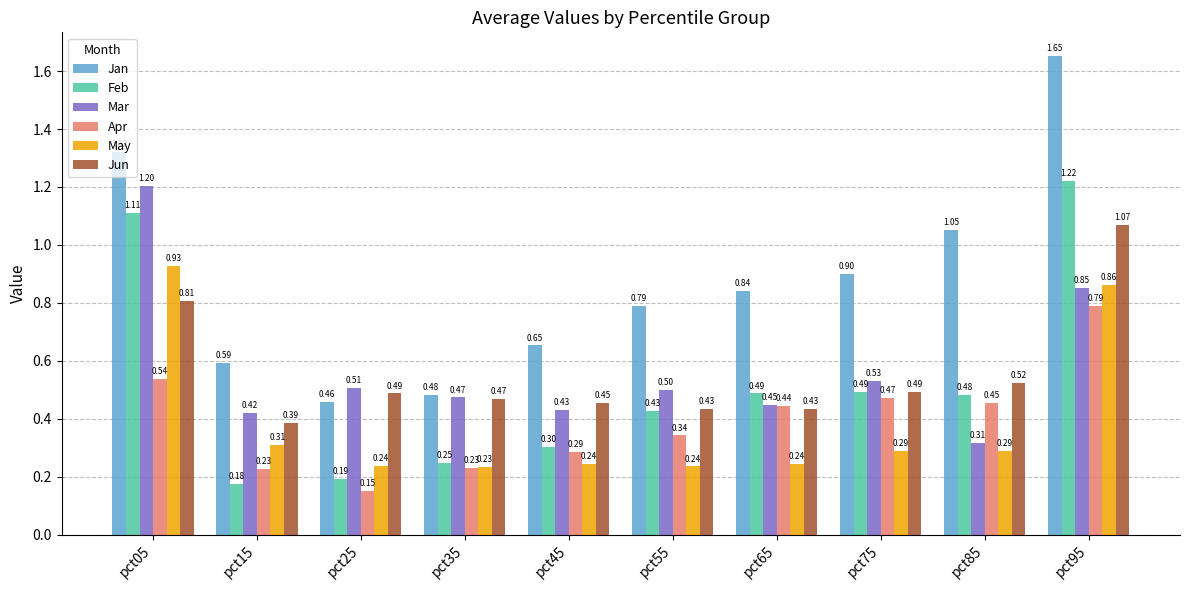

Which series changed the most between pct75 and pct95?

Jan